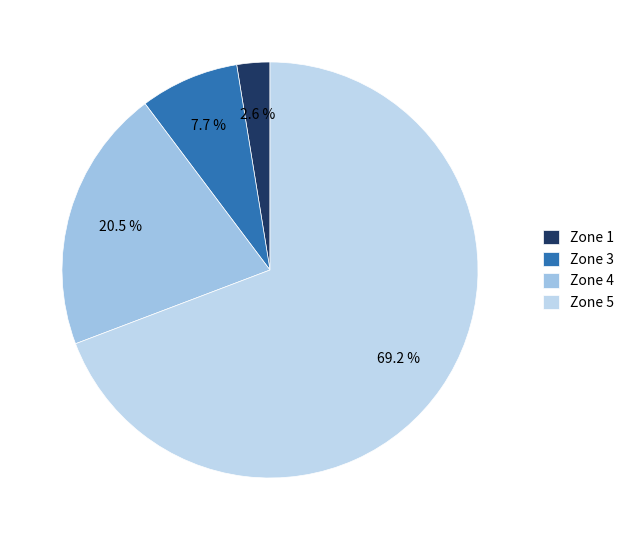

What is the smallest slice in the pie chart?

Zone 1